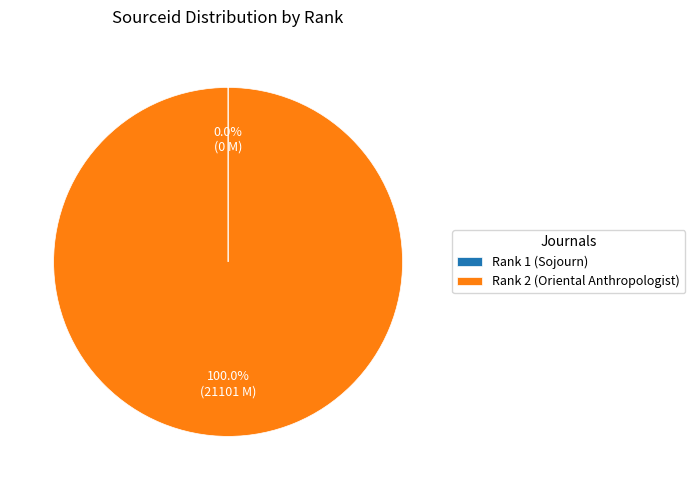

What is the largest slice in the pie chart?

Rank 2 (Oriental Anthropologist)